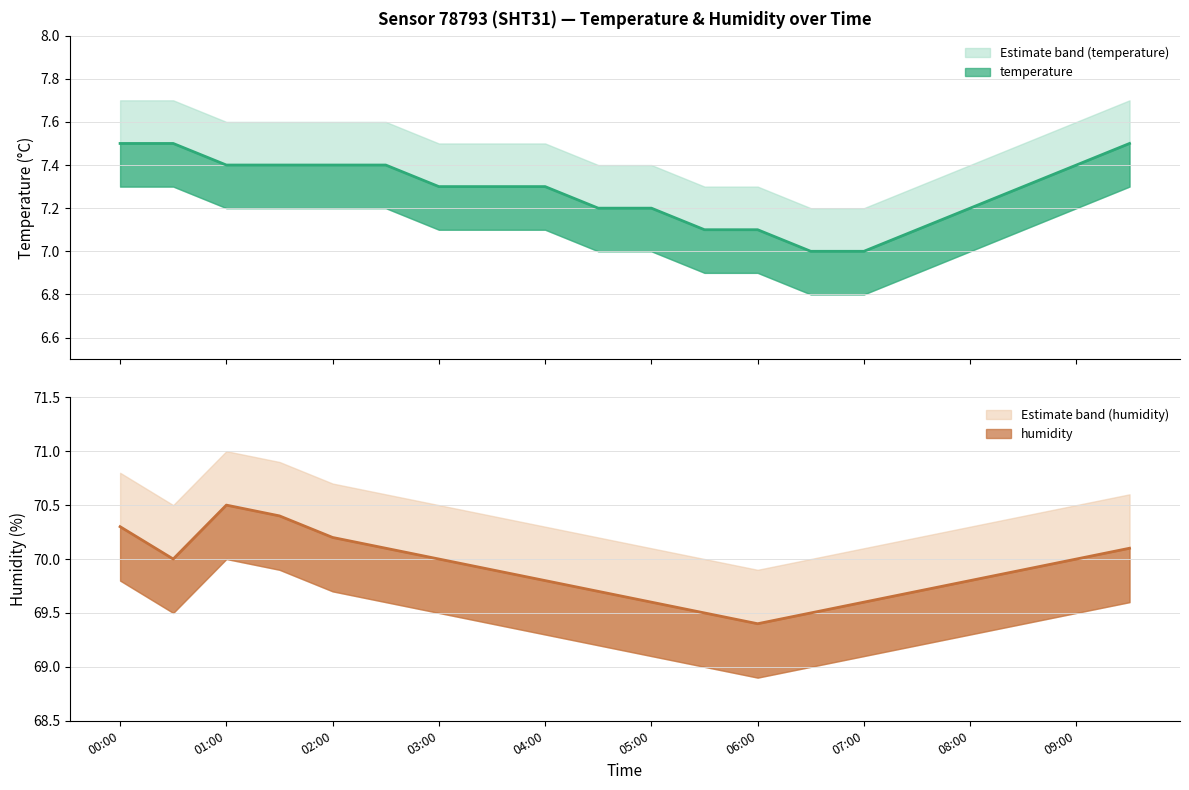

What is the average value of the hum_upper series?

70.4